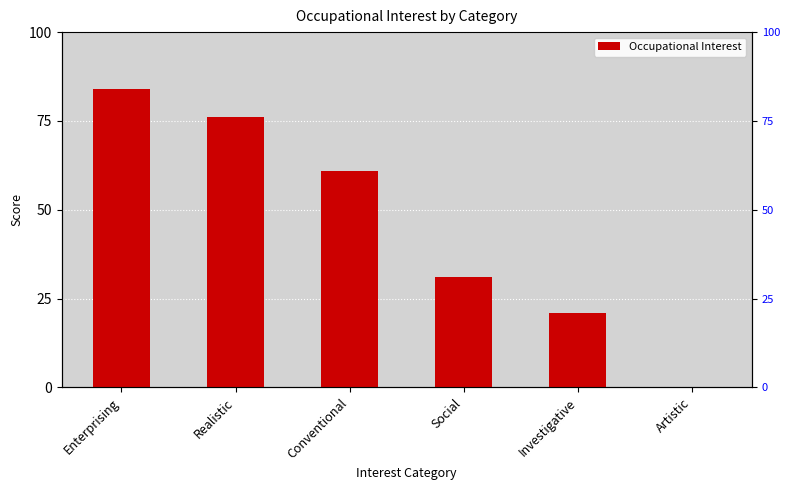

Between Enterprising and Investigative, which is larger?

Enterprising